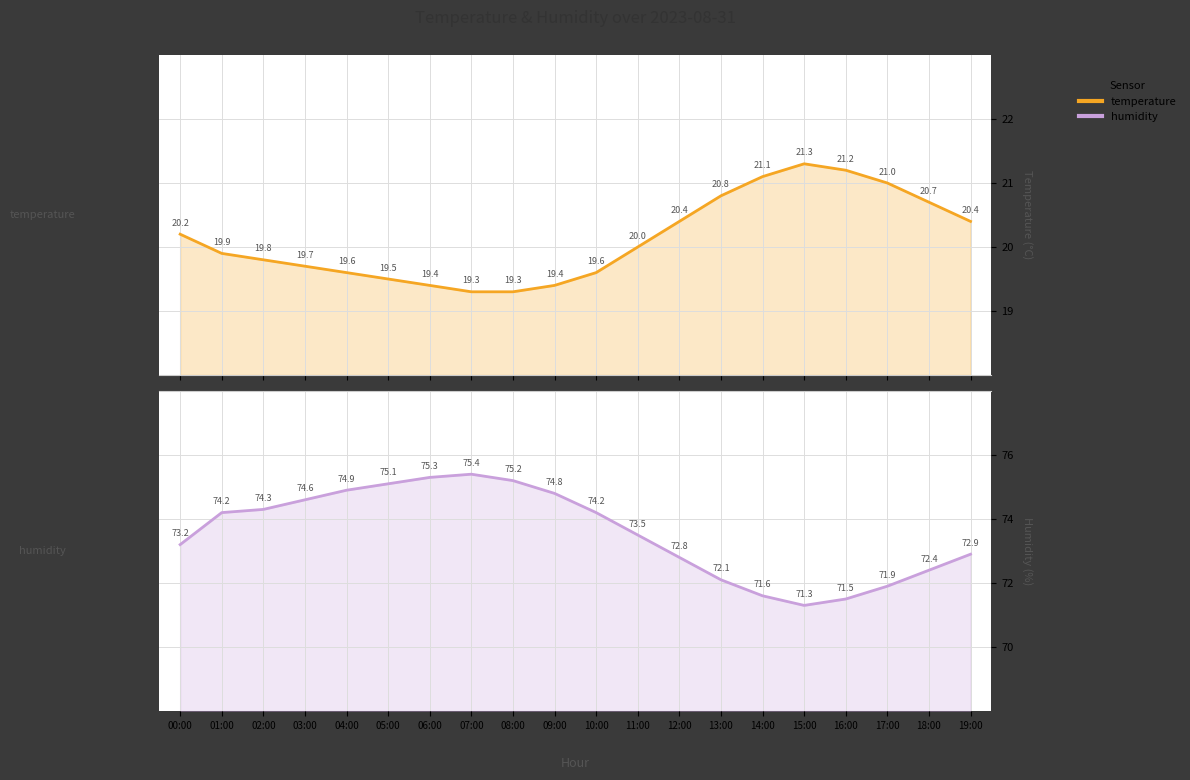

What is the label of the 13th point from the right?

07:00